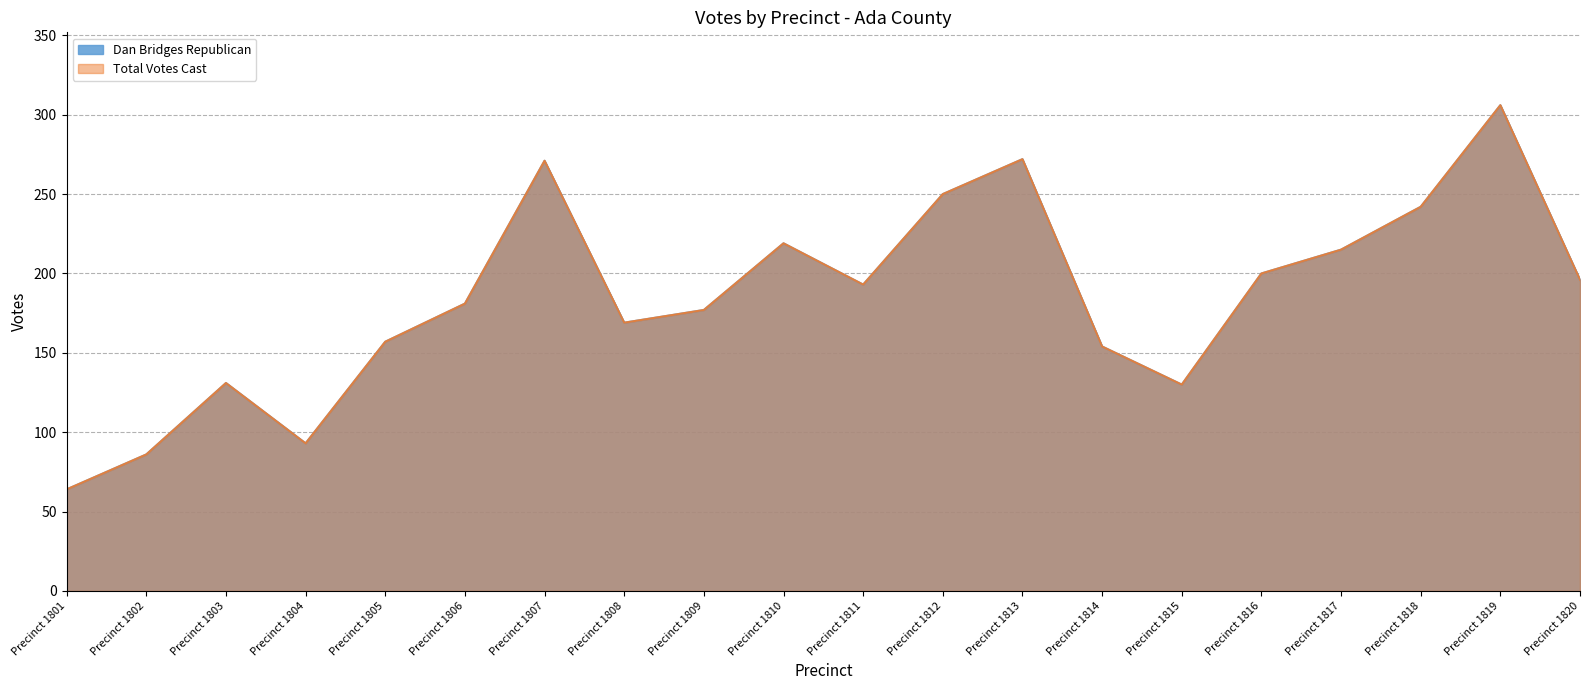

What is the value of the Dan Bridges Republican point at the 18th from the left?

242